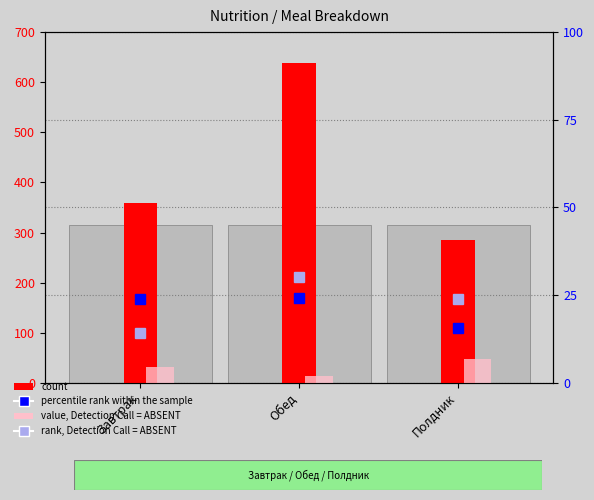

What is the sum of the count values at Полдник and Завтрак?

644.5